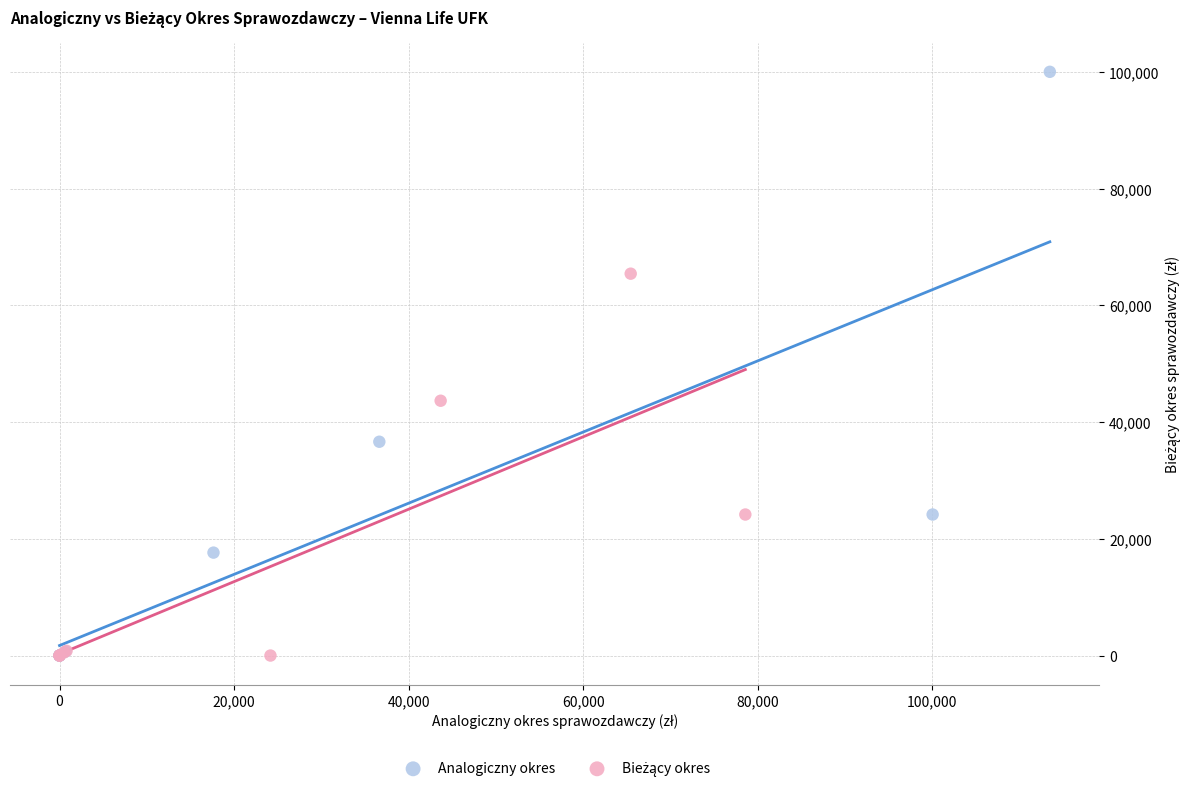

Which series has the largest Y range (max minus min)?

Analogiczny okres